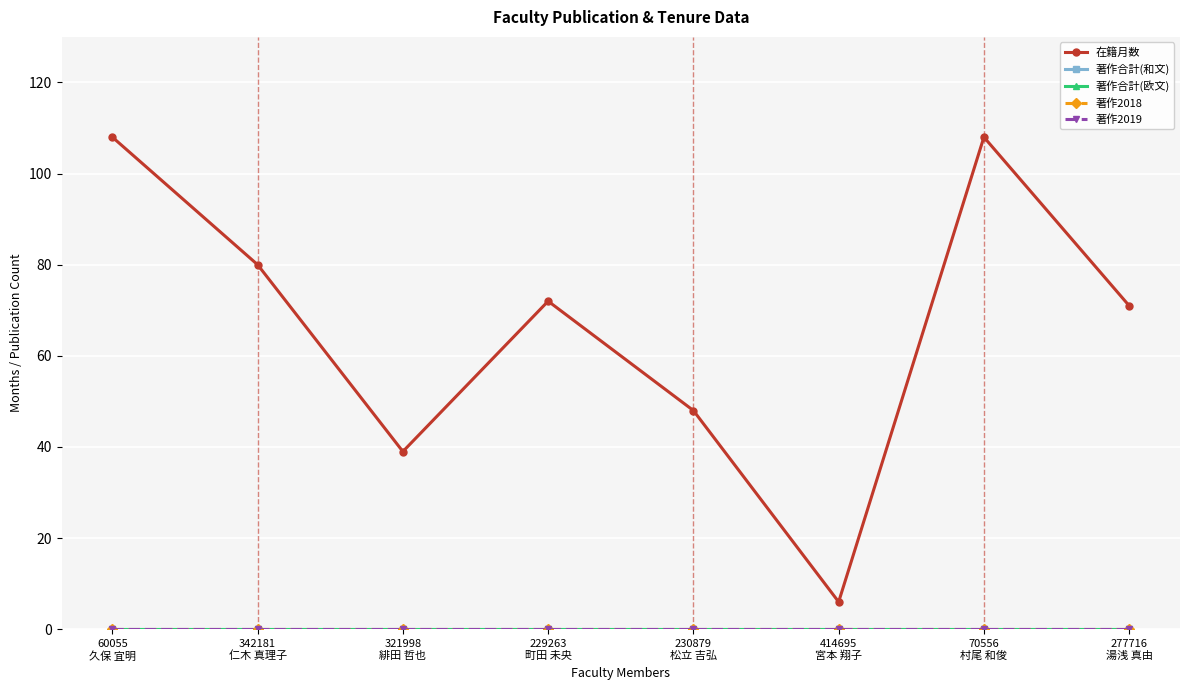

True or false: 著作合計(欧文) and 著作2018 intersect in this chart.

False